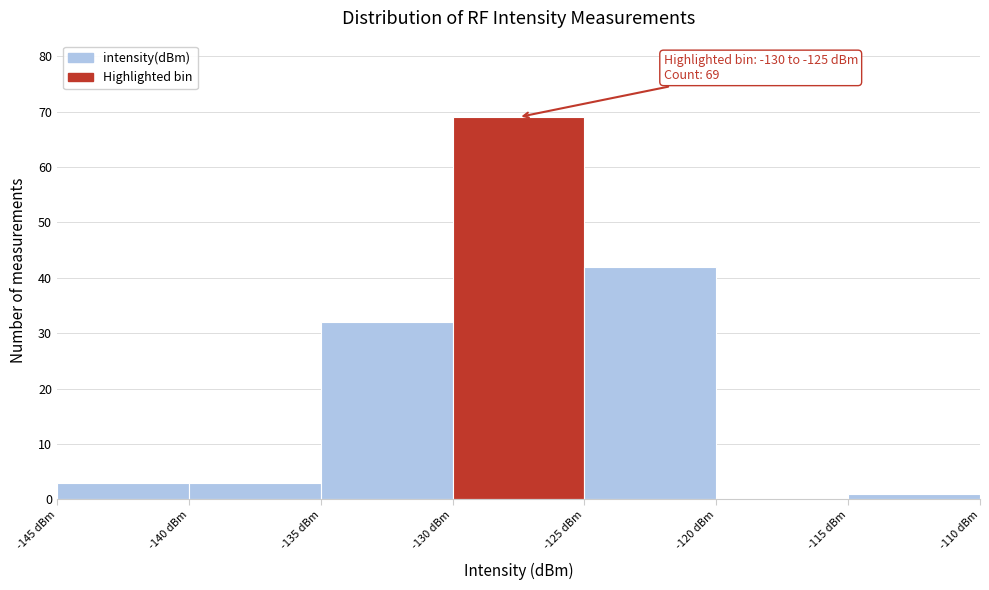

Which range on the x-axis has the tallest bar?

-130 to -125